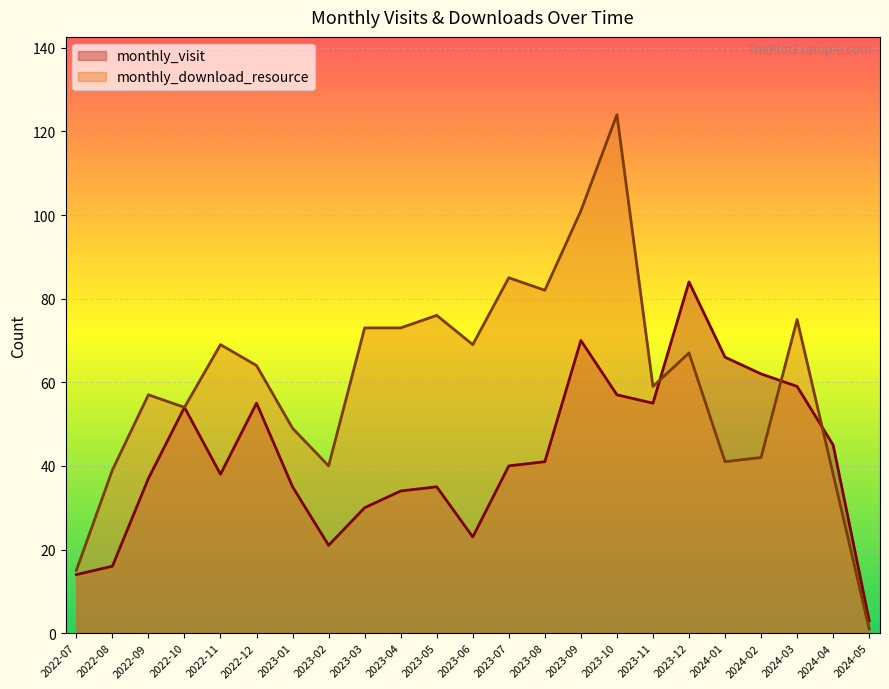

In monthly_visit, how many points are higher than both neighbors (excluding endpoints)?

5